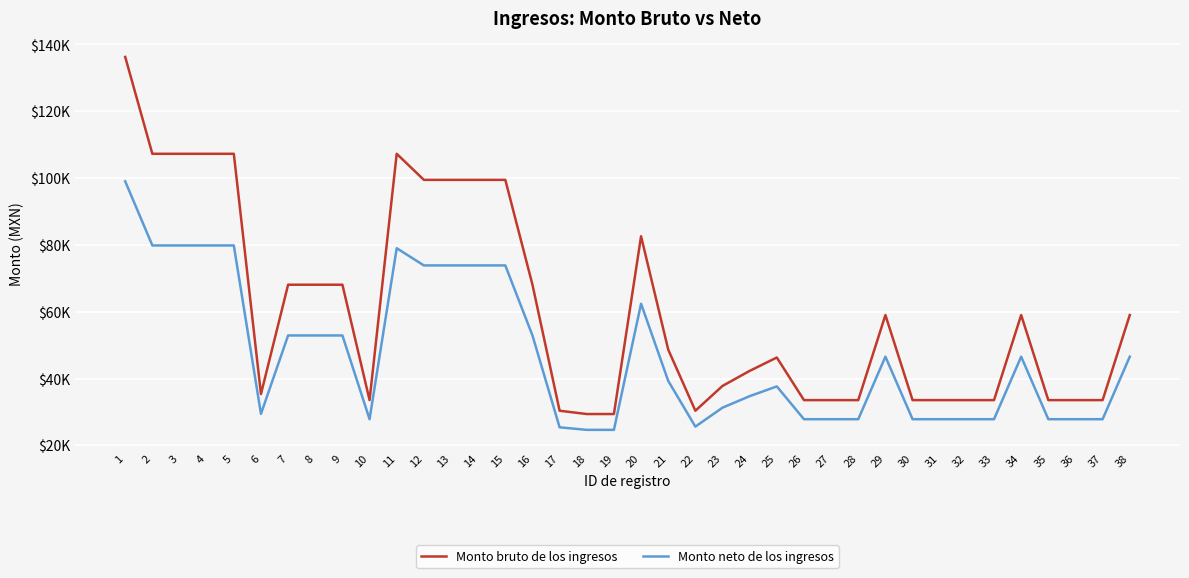

What are all the series names shown in the legend?

Monto bruto de los ingresos, Monto neto de los ingresos